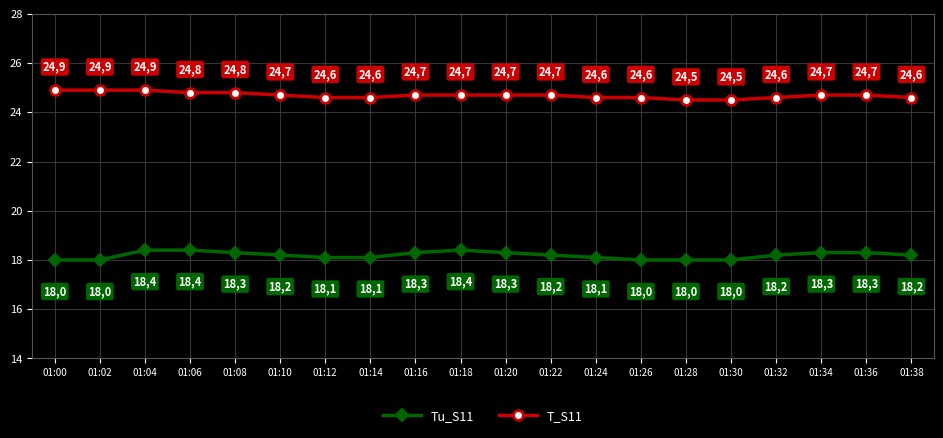

What is the minimum value for T_S11?

24.5